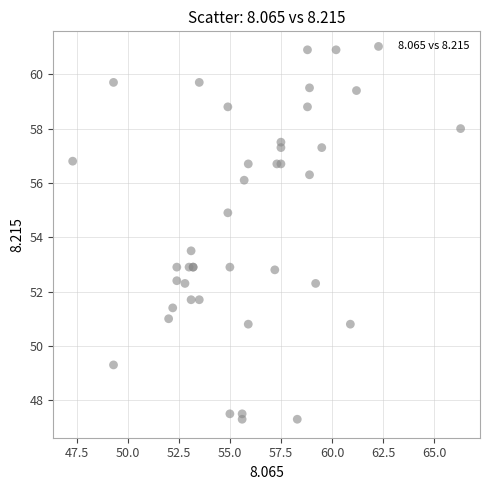

What Y value in the scatter plot is closest to 54?

53.5